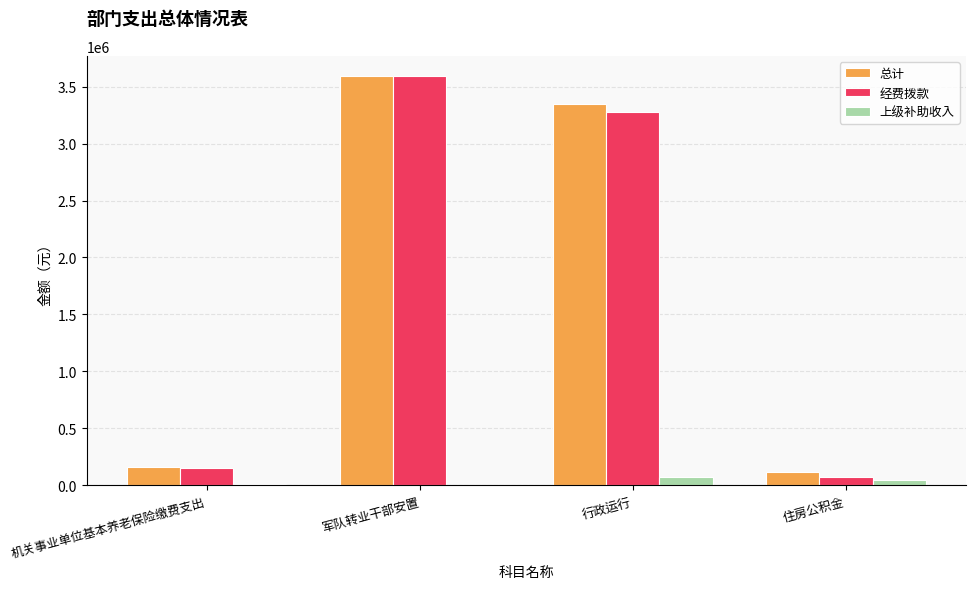

At which label is 上级补助收入 closest to 36130?

住房公积金